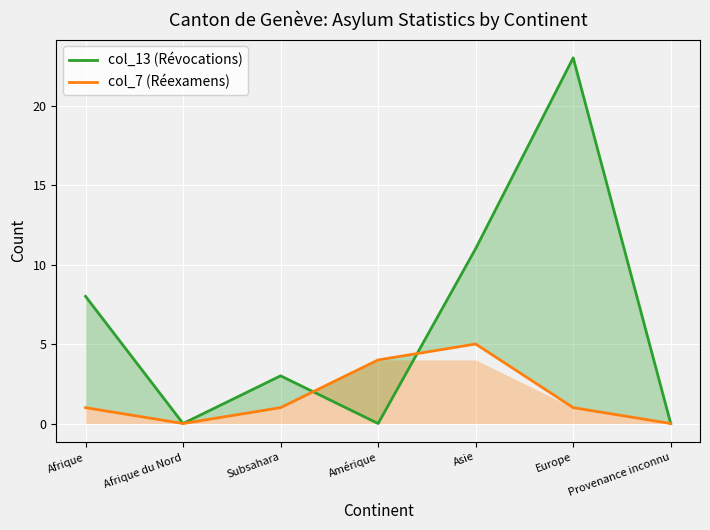

Rank the series by their average value, from highest to lowest.

col_13 (Révocations), col_7 (Réexamens)